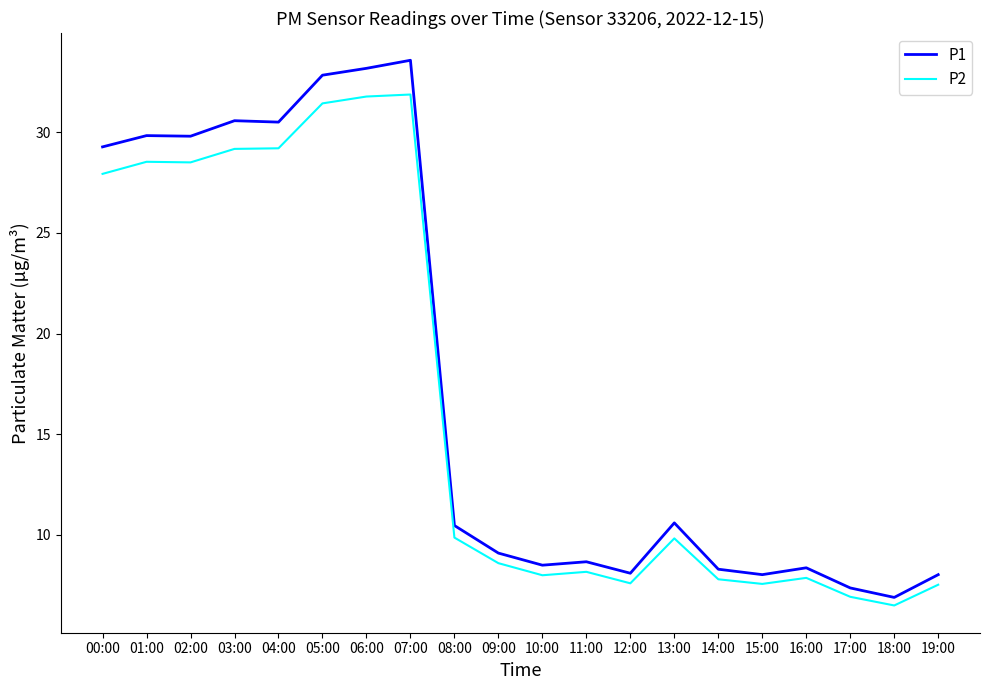

Between 05:00 and 12:00, which series saw the biggest shift?

P1